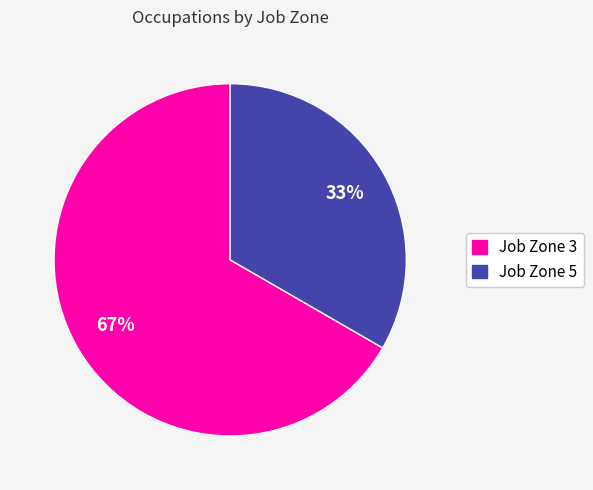

Which slice is the smallest?

Job Zone 5